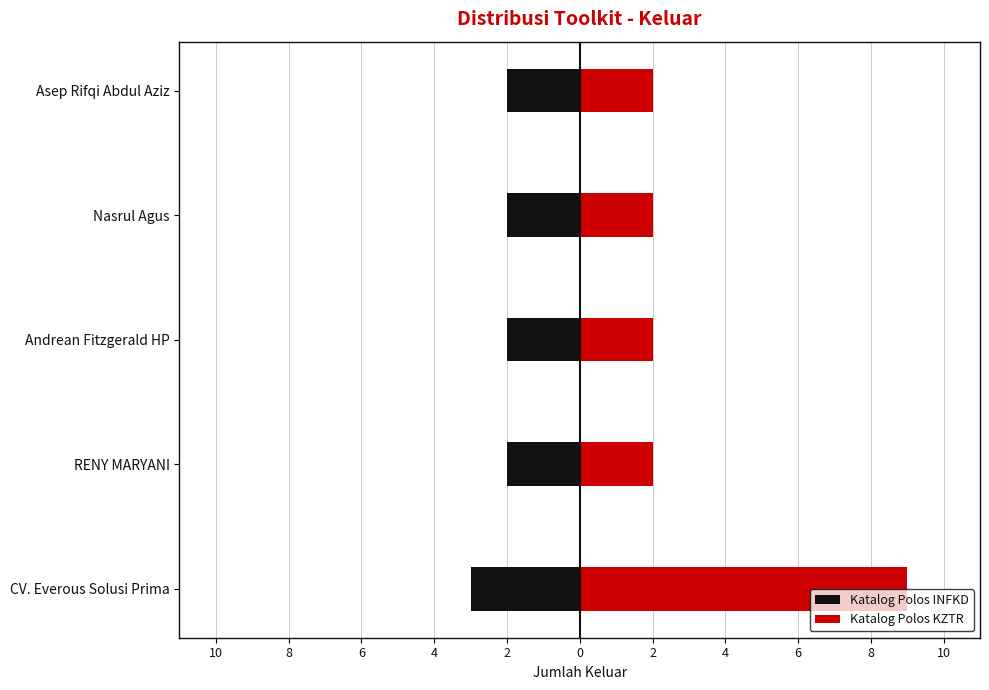

What are all the series names shown in the legend?

Katalog Polos INFKD, Katalog Polos KZTR